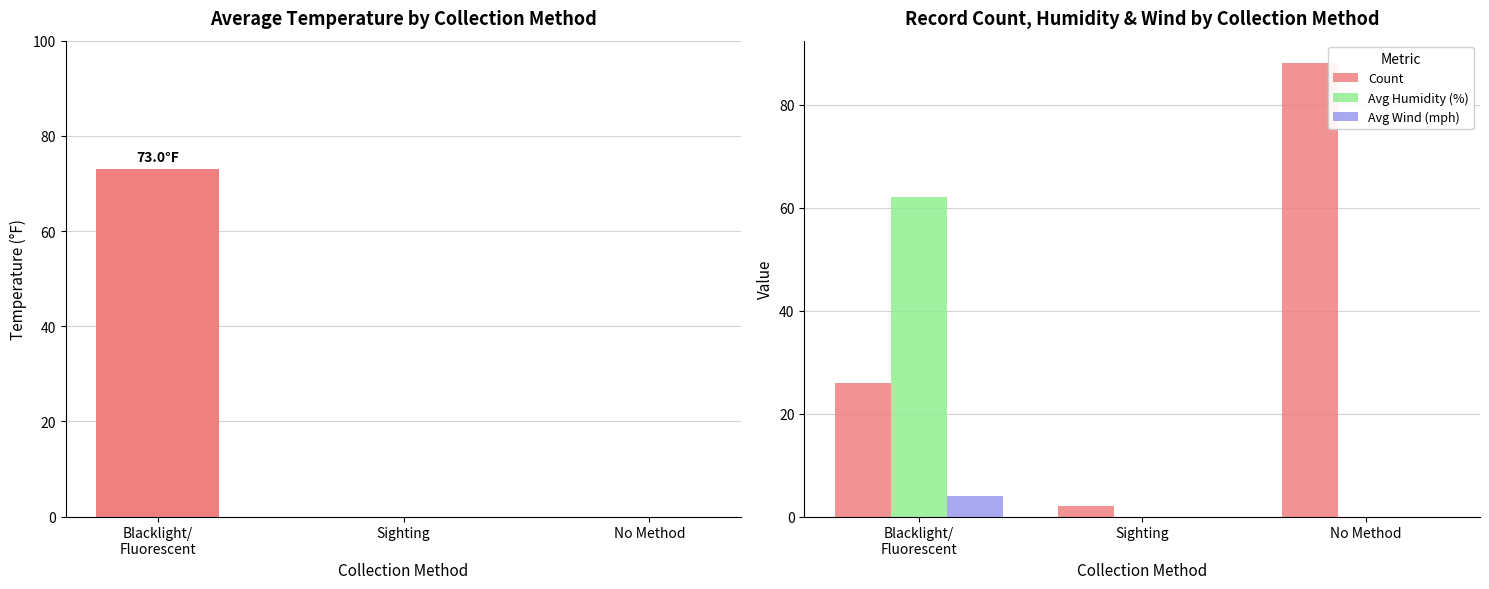

Reading left to right, transcribe all the data shown in this chart.

Temperature (°F): 73	0	0
Count: 26	2	88
Avg Humidity (%): 62	0	0
Avg Wind (mph): 4	0	0